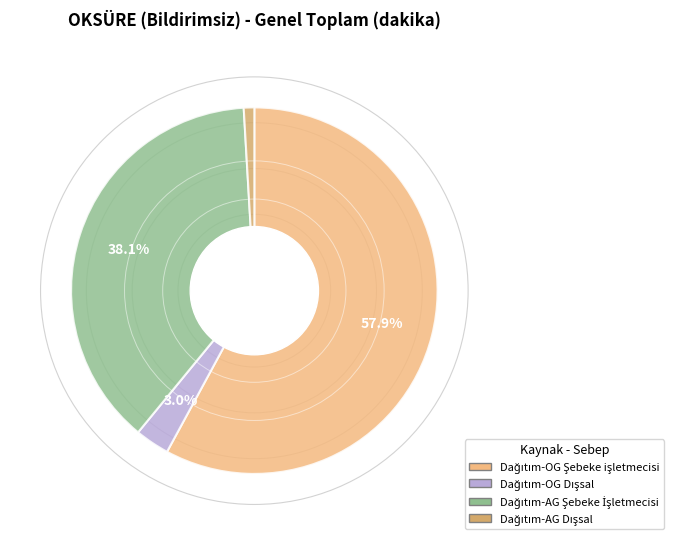

Is there a majority slice in this chart?

Yes